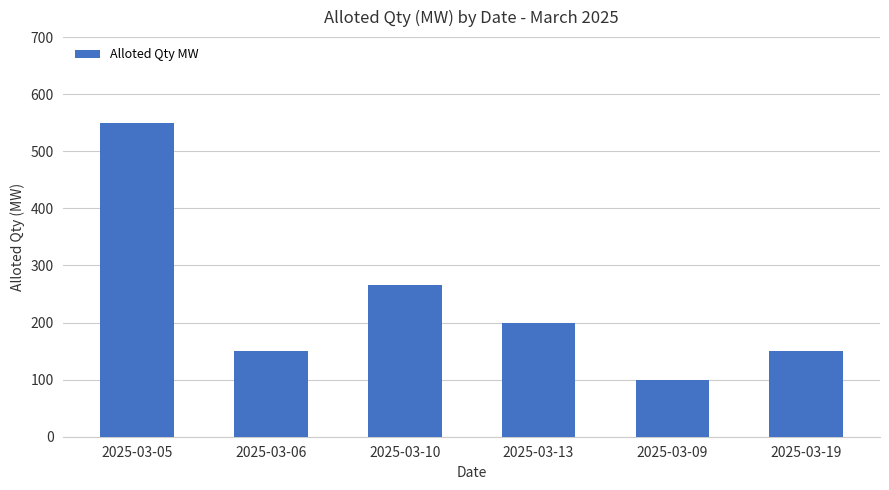

What is the value of the 4th bar from the left?

200.0